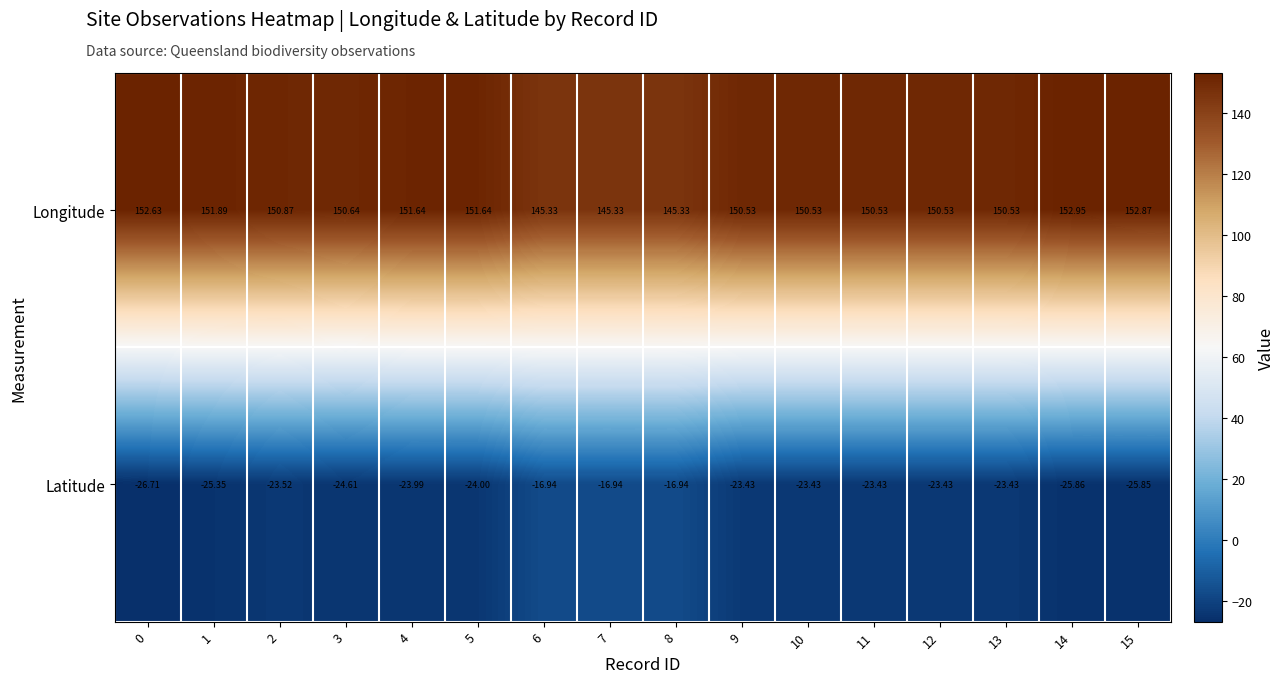

Count the number of data series in this chart.

2